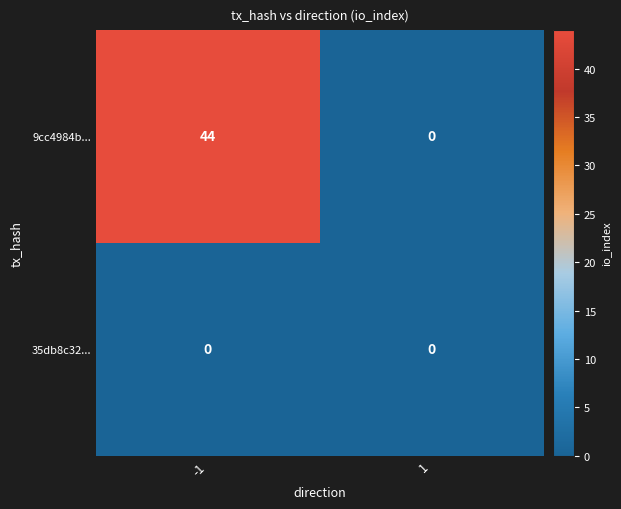

How many positive values does the 9cc4984b... series have?

1